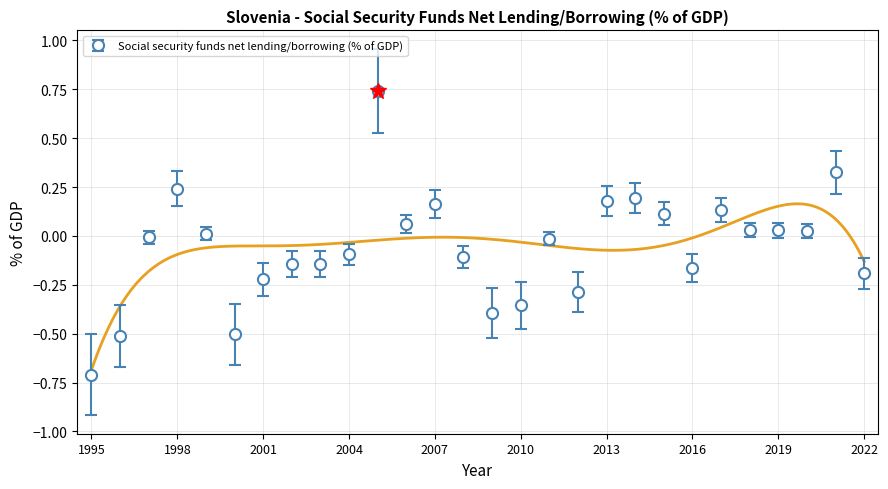

Reading left to right, extract all data points from this chart.

-0.7	-0.5	-0.0	0.2	0.0	-0.5	-0.2	-0.1	-0.1	-0.1	0.7	0.1	0.2	-0.1	-0.4	-0.4	-0.0	-0.3	0.2	0.2	0.1	-0.2	0.1	0.0	0.0	0.0	0.3	-0.2